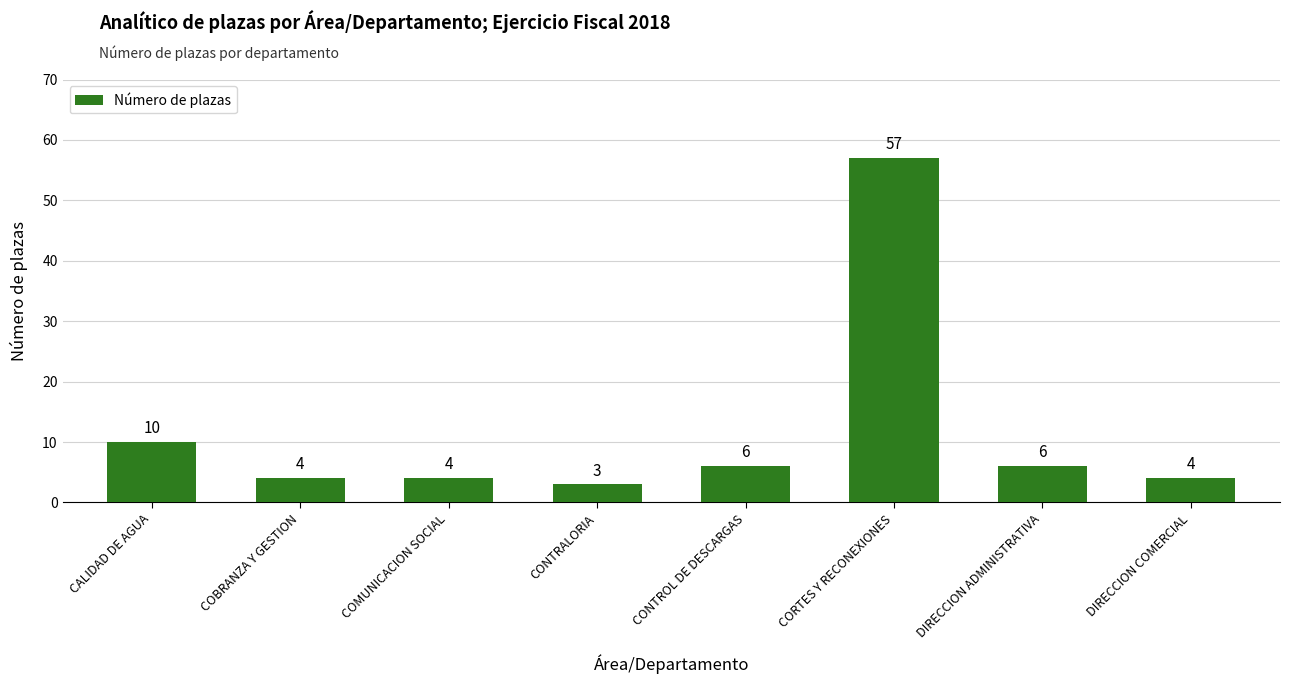

The value at CONTRALORIA is 3. True or false?

True